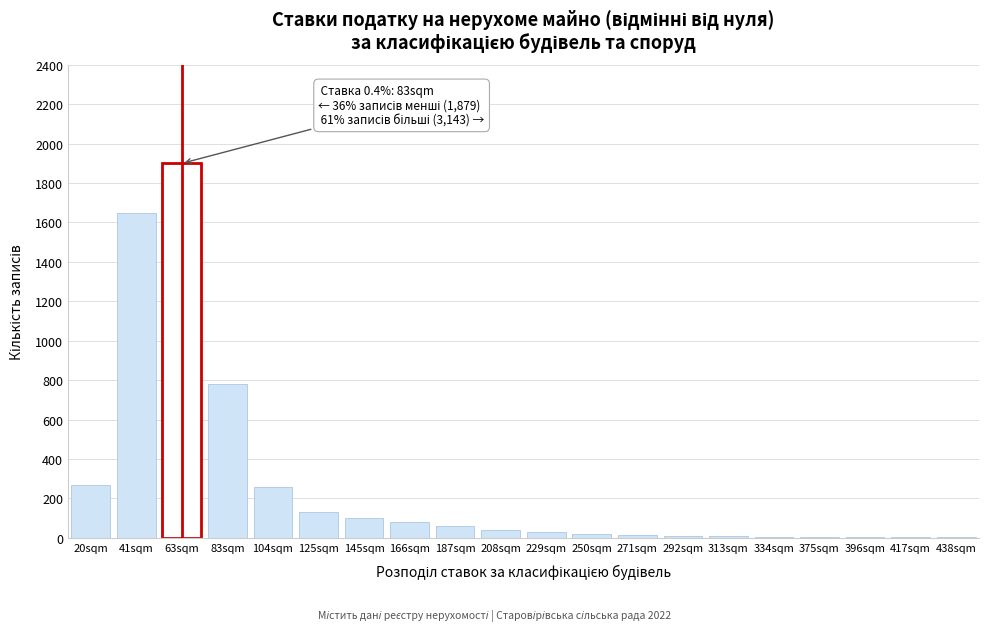

At which label is the value closest to 951?

83sqm